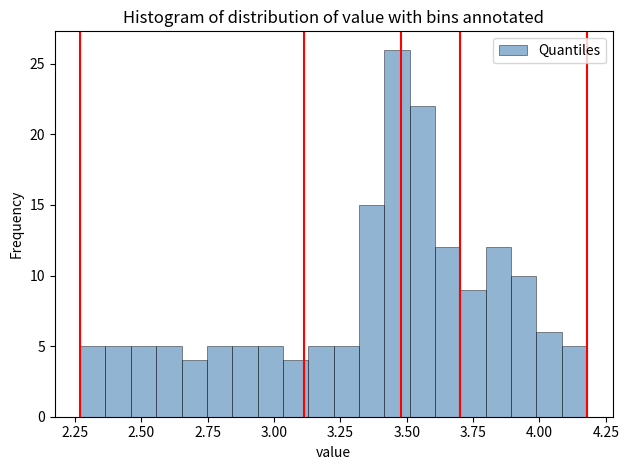

Read against the x-axis, roughly where is the centre of the tallest bar?

3.45